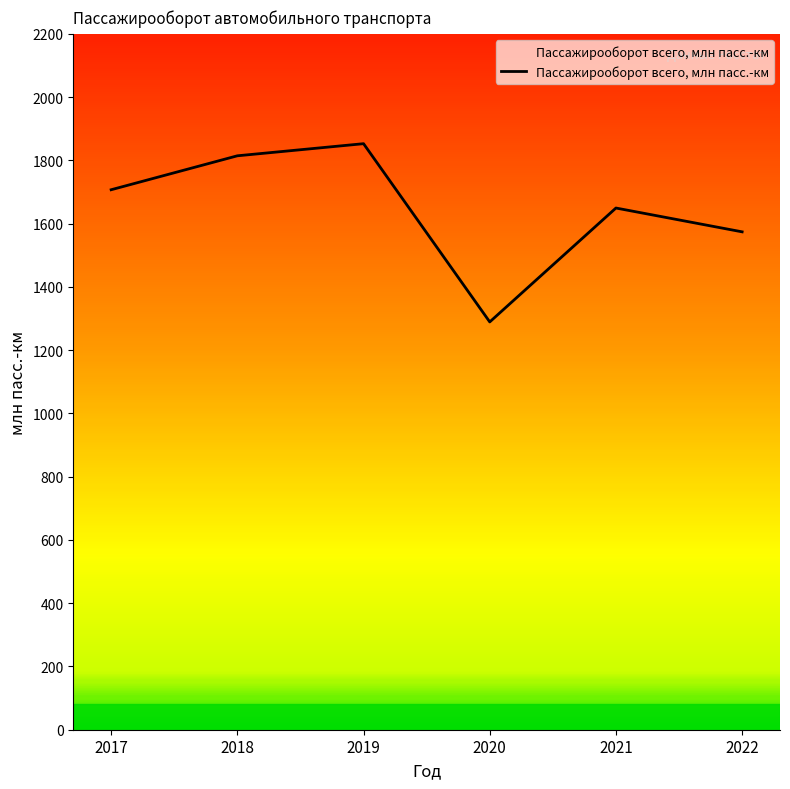

What is the difference between the values at 2017 and 2019?

145.6